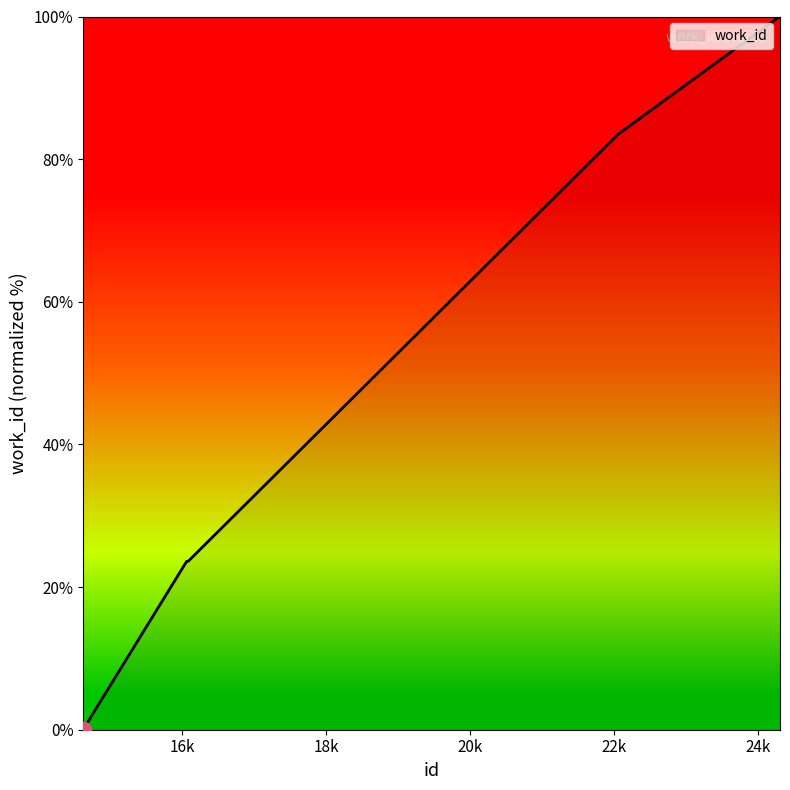

How many lines are shown in the chart?

1